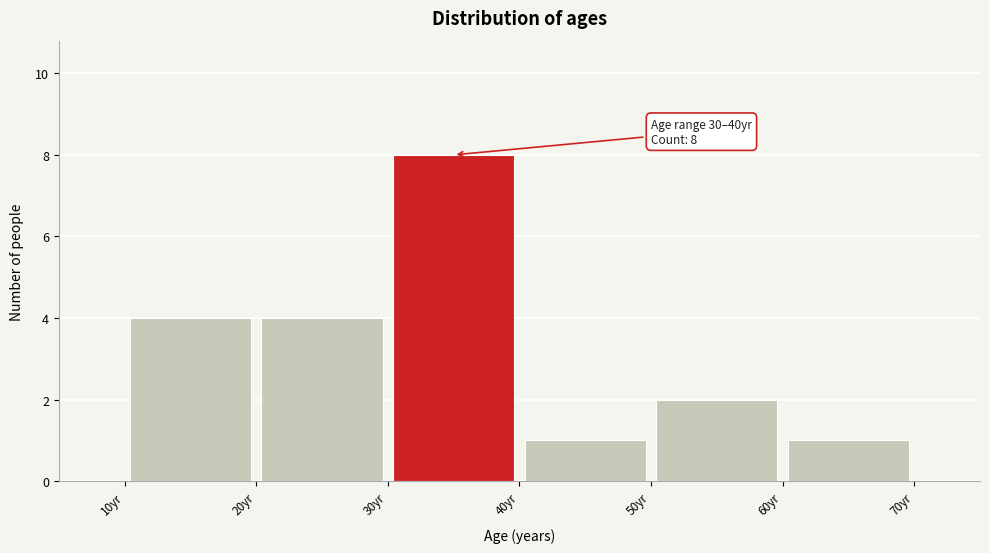

Over which range of the x-axis is the bar tallest?

30 to 40